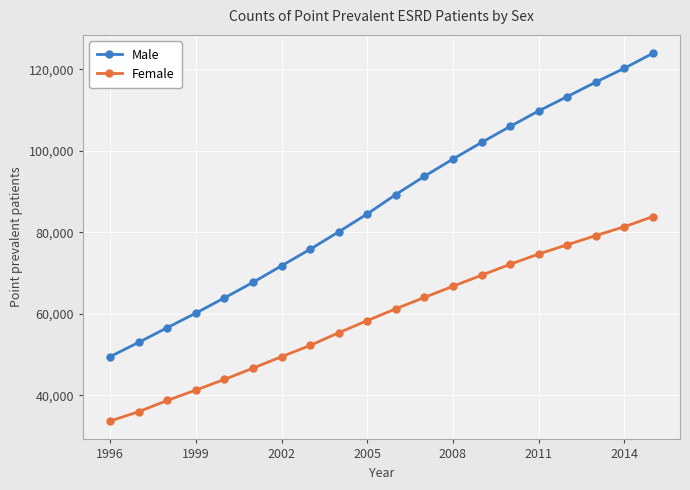

List the series in order of their peak value, lowest first.

Female, Male